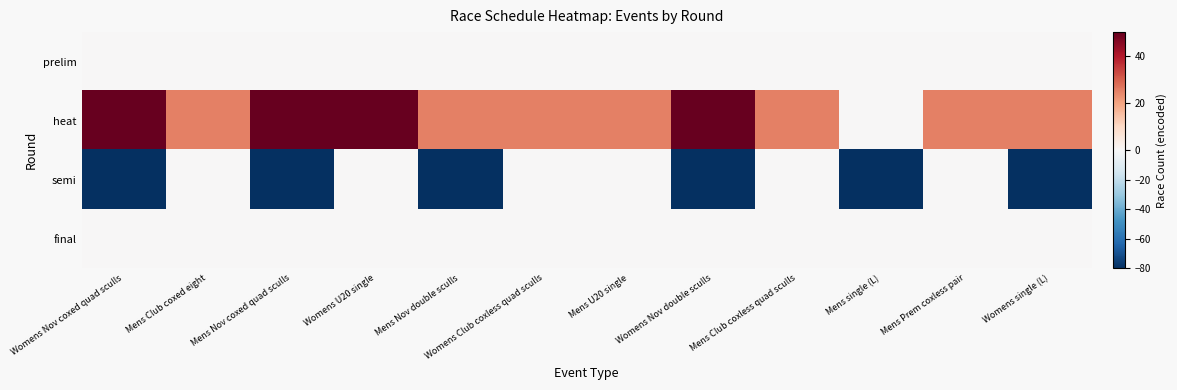

At which category does the chart reach its minimum across all series?

Womens Nov coxed quad sculls